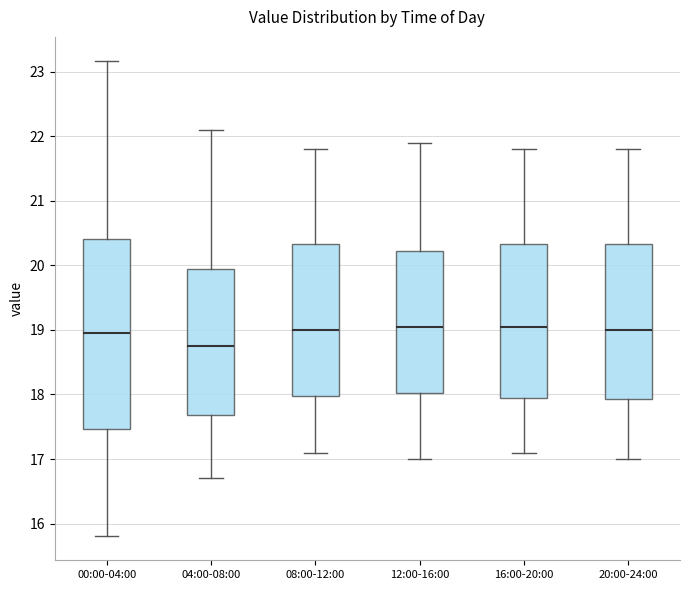

Reading left to right, transcribe this box plot: for each box, give where its median line is, the range the box spans, and where its two whiskers end, as read against the y-axis. The values are not printed on the chart, so give them approximately, as read against the axis.

00:00-04:00: median 19.0, box 17.5 to 20.4, whiskers 15.8 to 23.2
04:00-08:00: median 18.8, box 17.7 to 20.0, whiskers 16.7 to 22.1
08:00-12:00: median 19.0, box 18.0 to 20.3, whiskers 17.1 to 21.8
12:00-16:00: median 19.1, box 18.0 to 20.2, whiskers 17.0 to 21.9
16:00-20:00: median 19.1, box 18.0 to 20.3, whiskers 17.1 to 21.8
20:00-24:00: median 19.0, box 17.9 to 20.3, whiskers 17.0 to 21.8